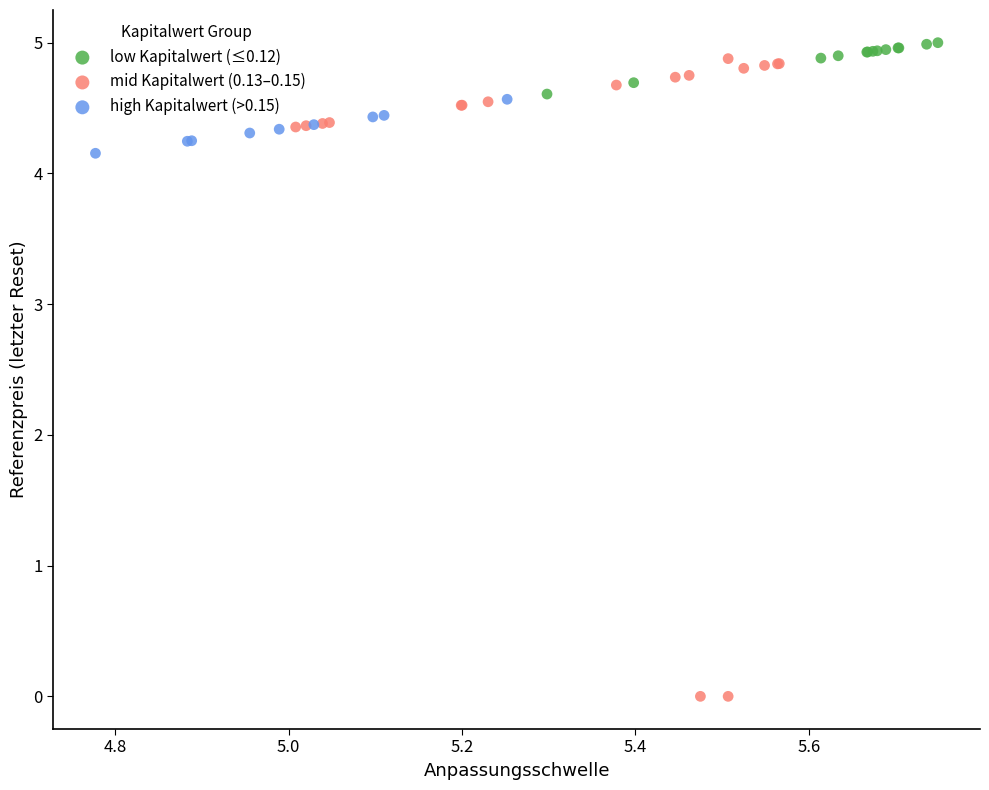

Which series reaches the minimum Y coordinate?

mid Kapitalwert (0.13–0.15)